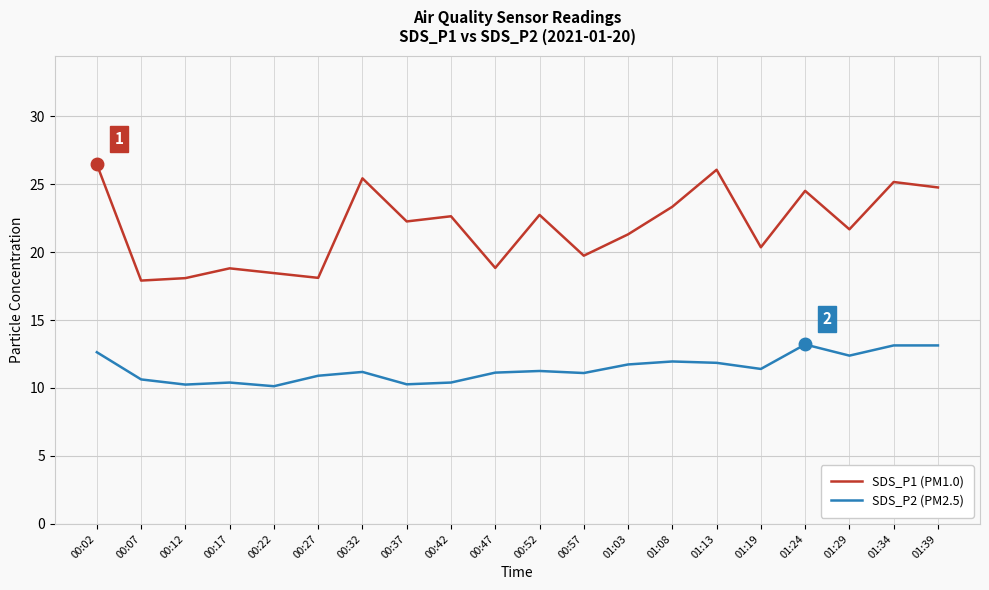

Where is the first local maximum for SDS_P1 (PM1.0)?

00:17